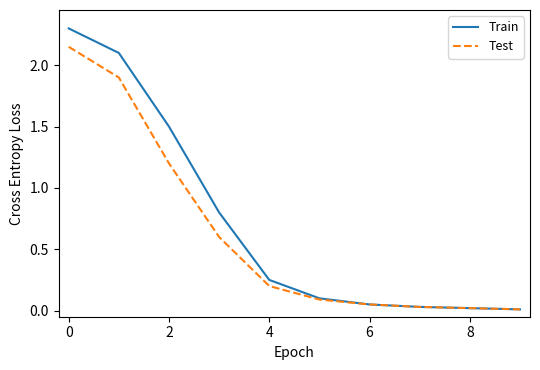

Rank the series by their maximum value, from lowest to highest.

Test, Train